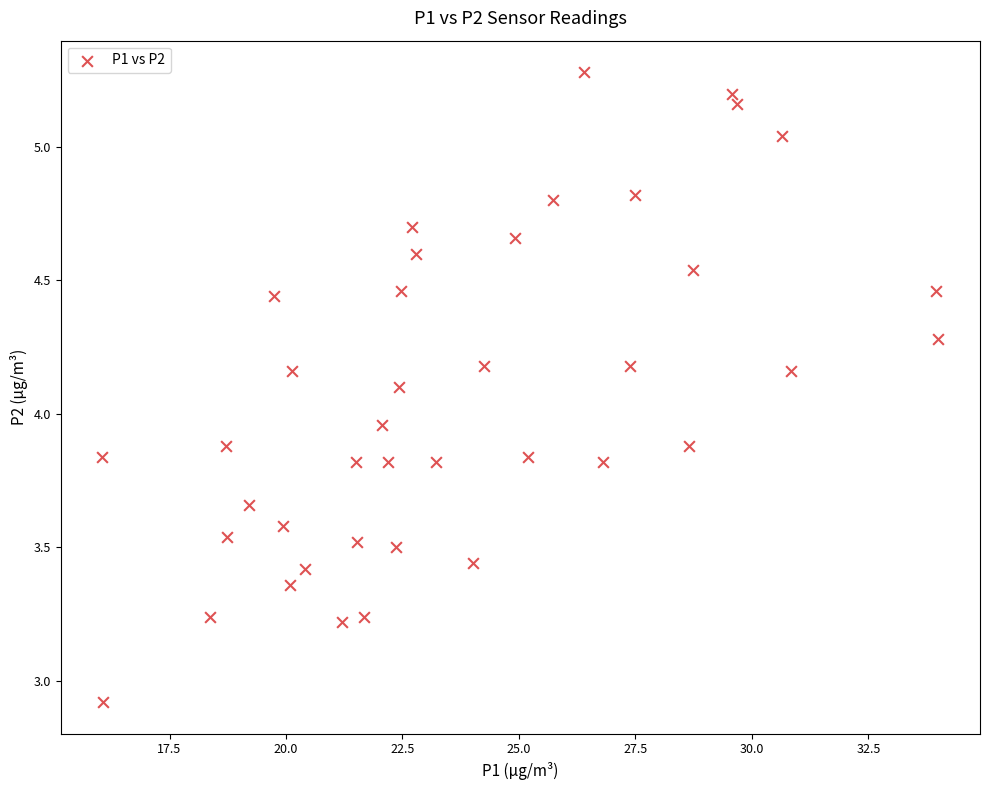

What is the range of Y values (max minus min)?

2.4